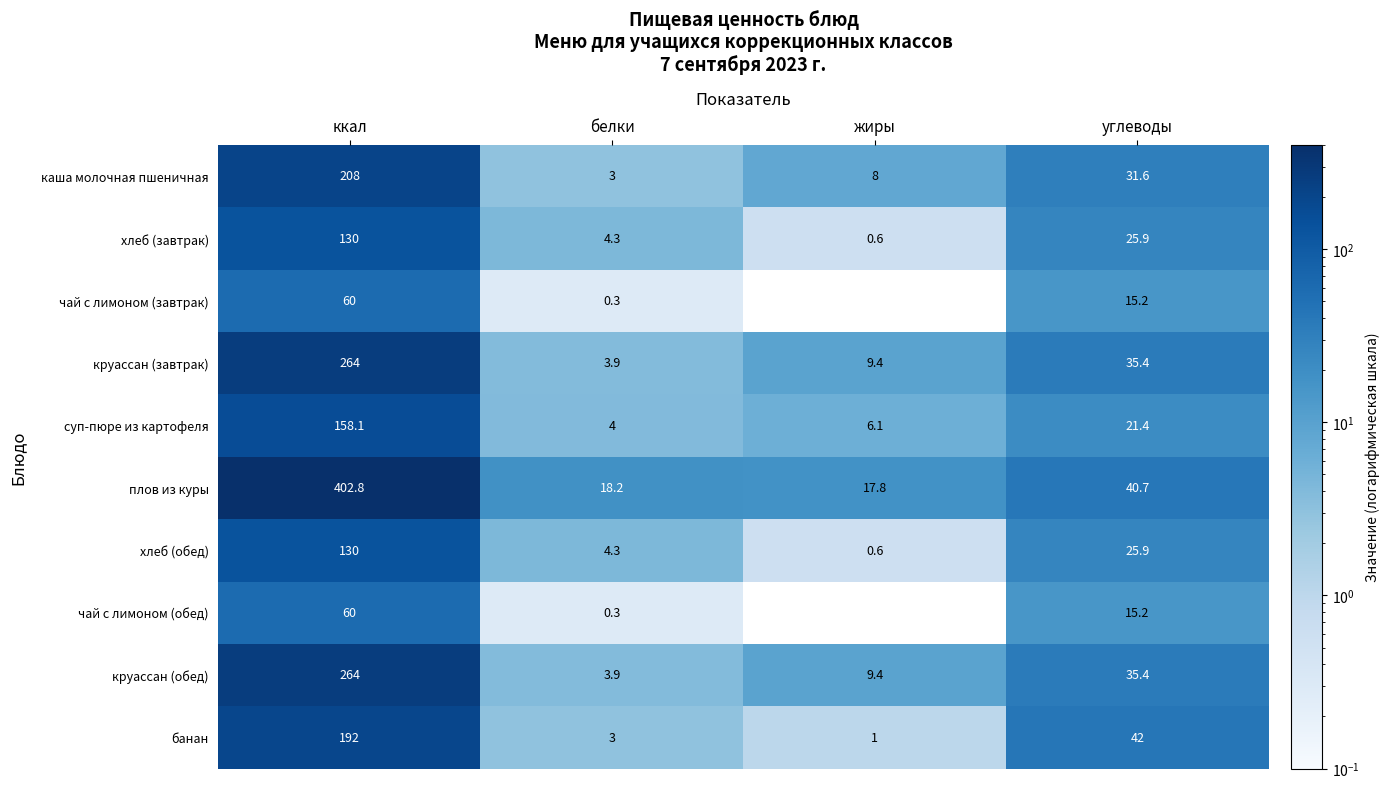

At which category is the sum across all series the highest?

ккал